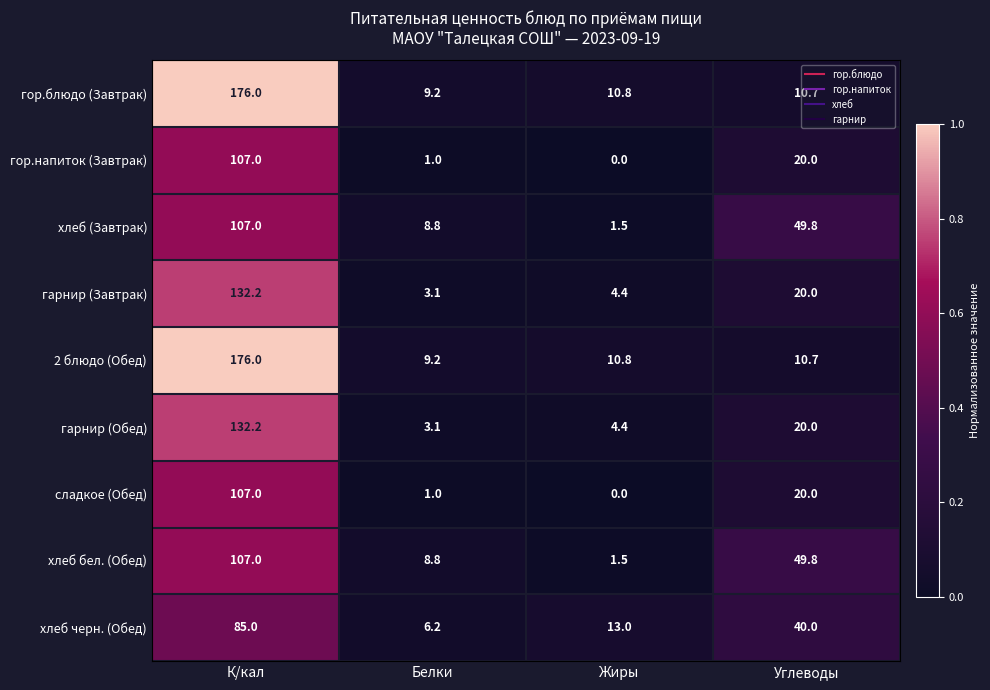

Rank the categories by гор.напиток (Завтрак) value from highest to lowest.

К/кал, Углеводы, Белки, Жиры